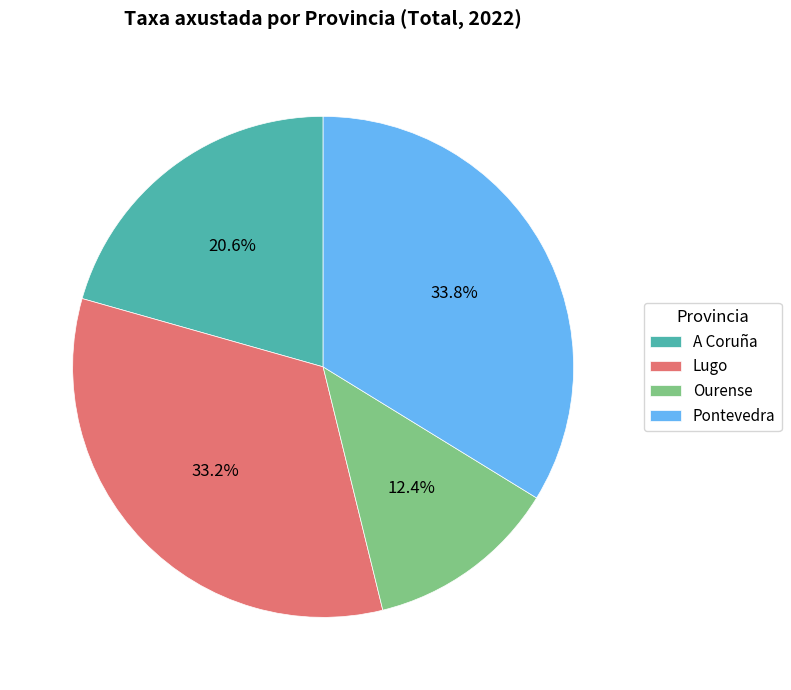

Is the sum of Lugo and Pontevedra greater than half?

Yes